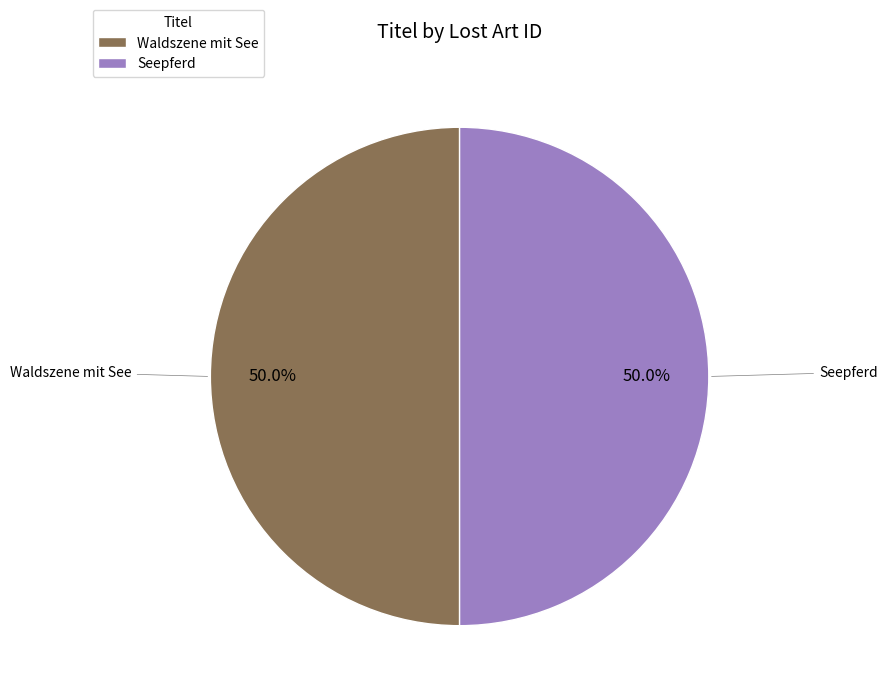

Combined, do Seepferd and Waldszene mit See account for over 50%?

Yes